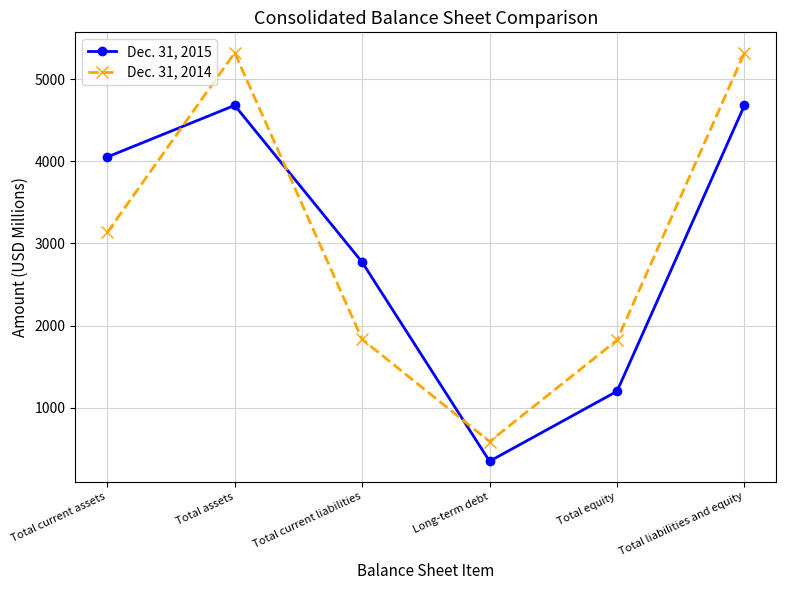

Between which two adjacent categories do Dec. 31, 2014 and Dec. 31, 2015 first intersect?

Total current assets and Total assets